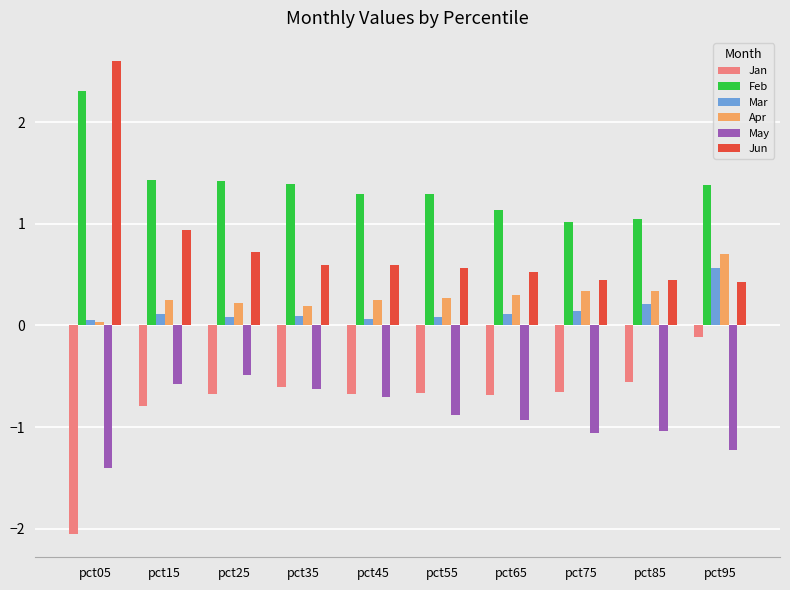

What is the difference between the Jan values at pct25 and pct05?

1.4